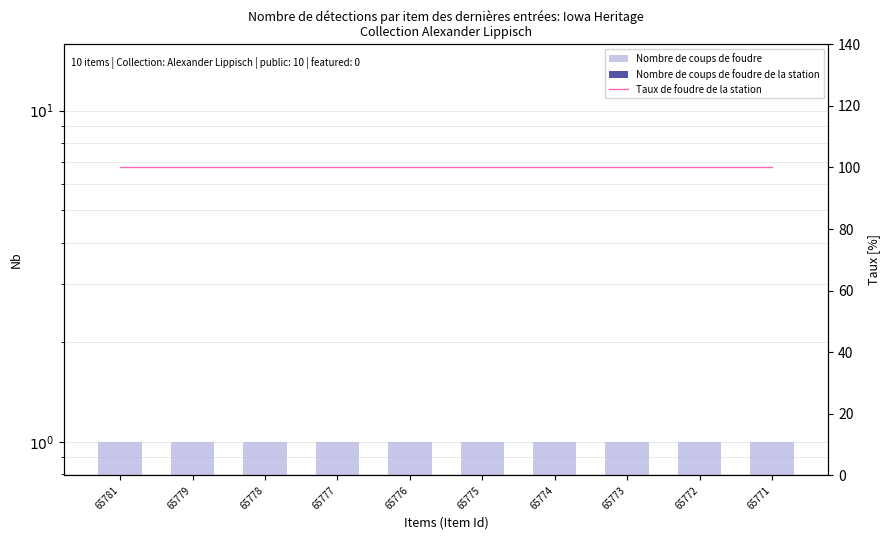

At how many categories does at least one series exceed 28?

10